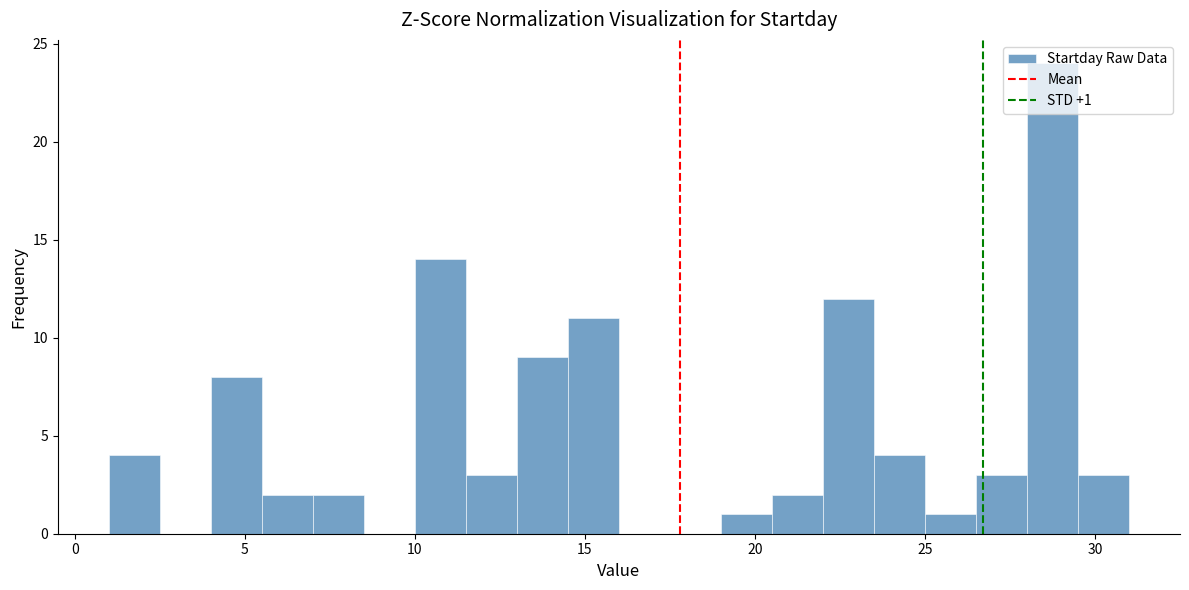

Around what value on the x-axis is the tallest bar? Give the approximate position of its centre, as read against the axis.

29.0